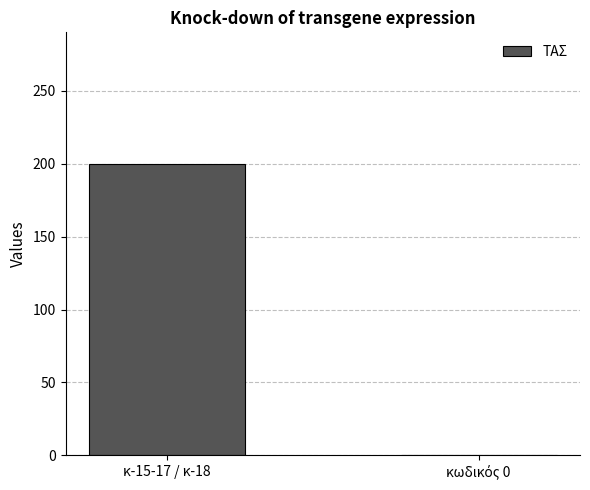

How many series are shown in this chart?

1